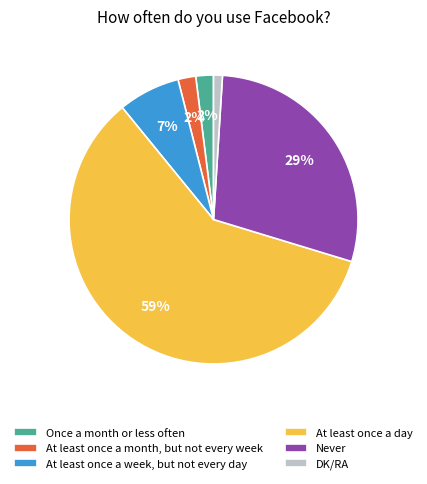

Does any single category account for the majority?

Yes